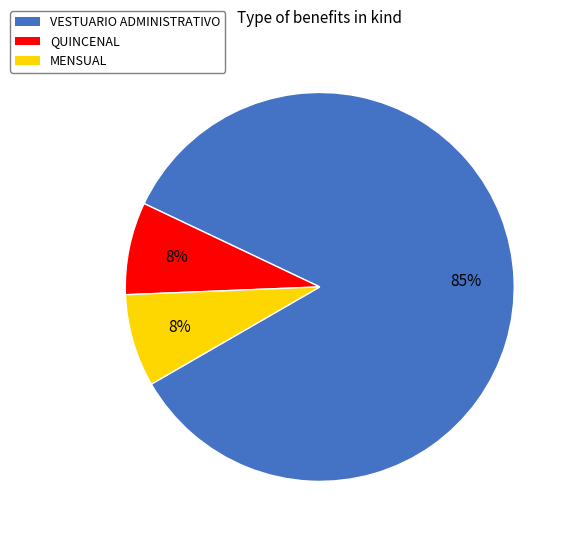

What is the ratio of the value at QUINCENAL to the value at VESTUARIO ADMINISTRATIVO?

0.1